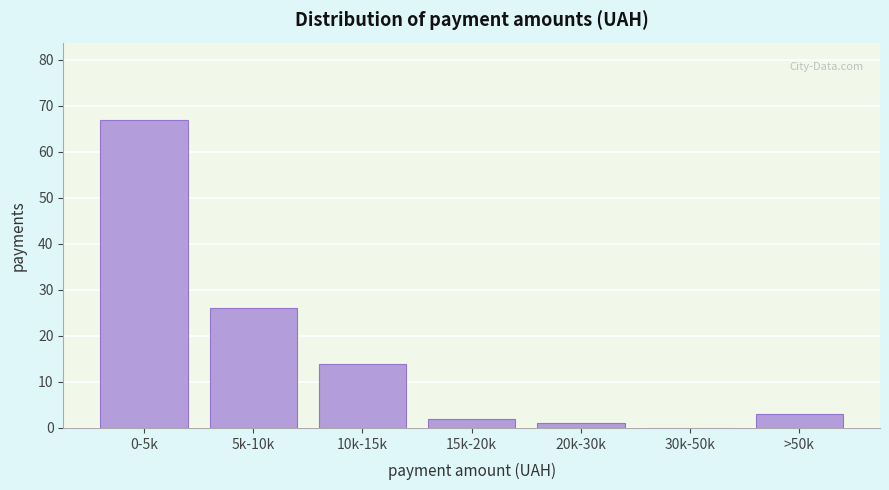

Reading left to right, transcribe all the data shown in this chart.

0-5k=67	5k-10k=26	10k-15k=14	15k-20k=2	20k-30k=1	30k-50k=0	>50k=3